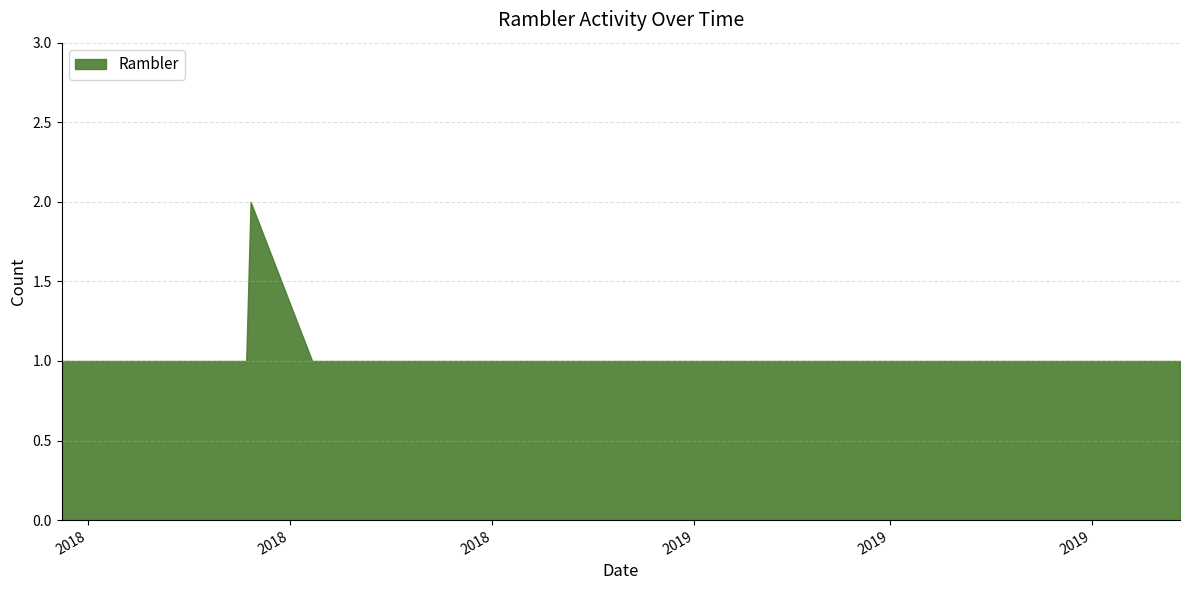

What is the label of the 6th point from the right?

2018-10-28